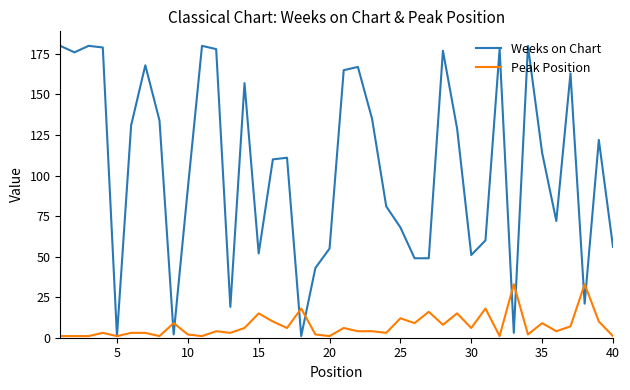

Which series has the largest total across all categories?

Weeks on Chart